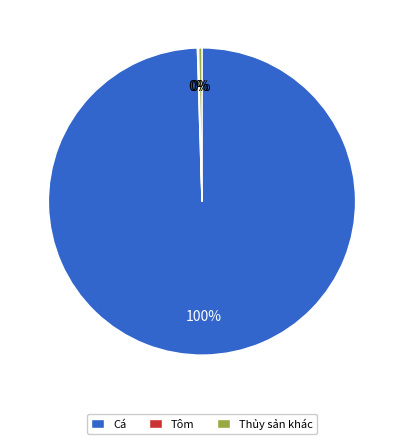

Between Thủy sản khác and Cá, which is larger?

Cá